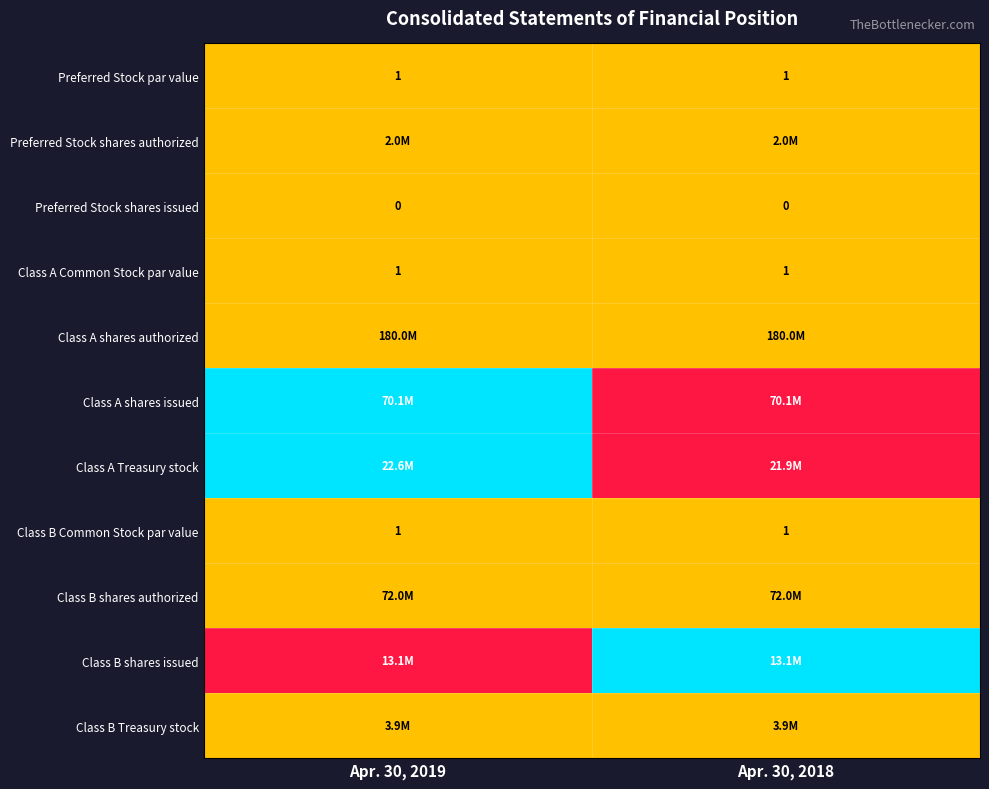

Which has a higher value, Apr. 30, 2019 or Apr. 30, 2018?

Apr. 30, 2019